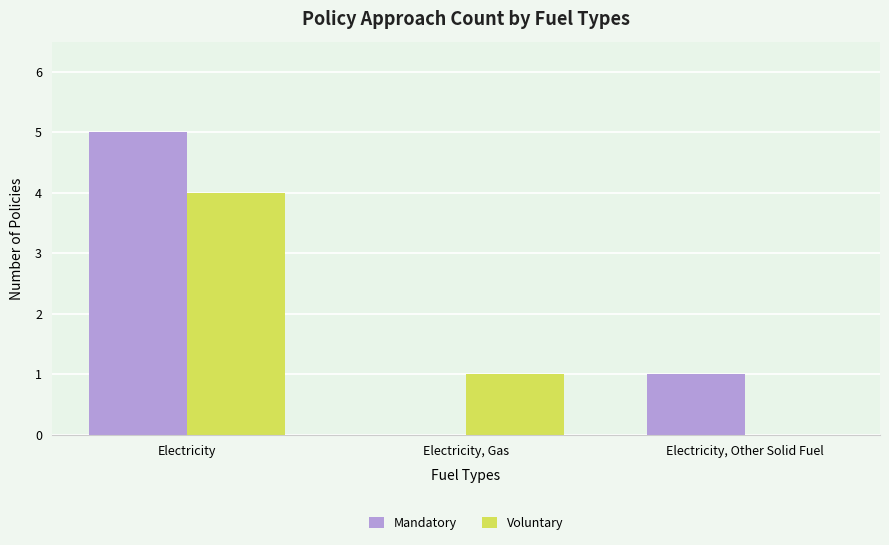

What are all the series names shown in the legend?

Mandatory, Voluntary